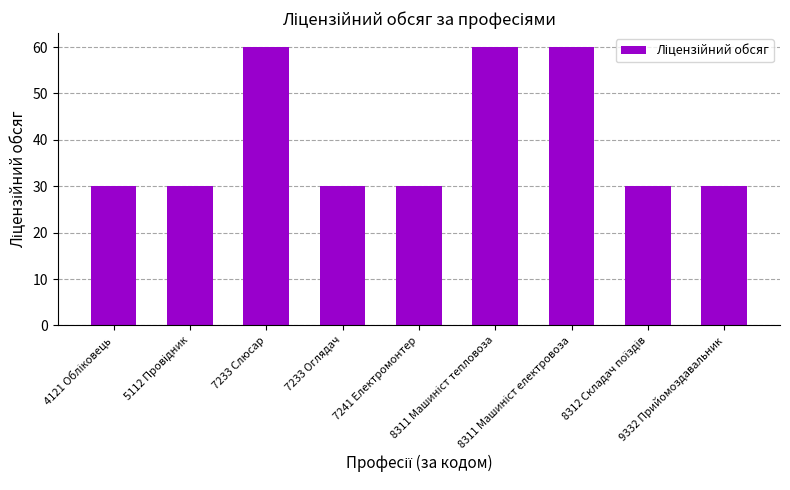

What is the difference between the second highest and second lowest values?

30